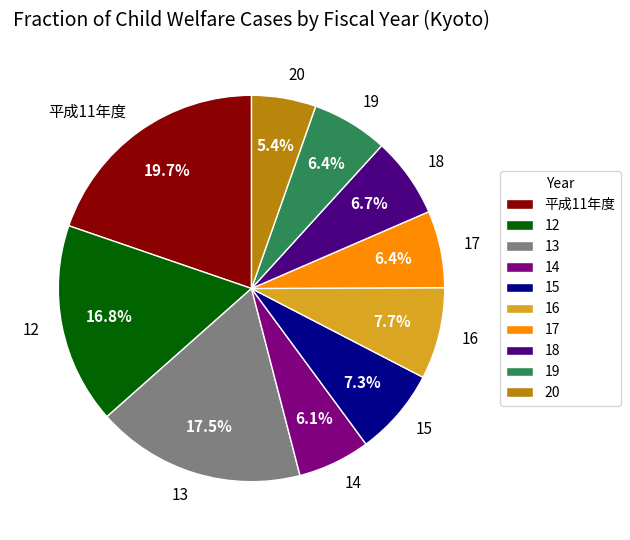

Which slice is the smallest?

20